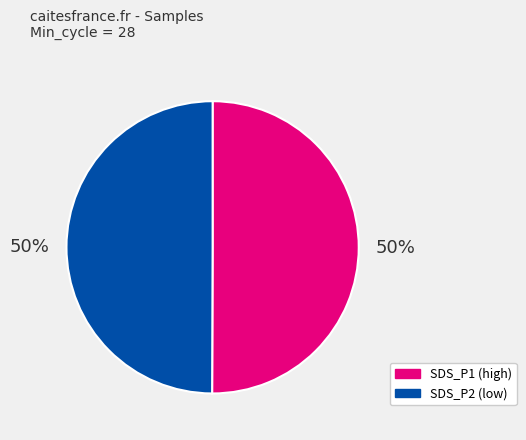

To the nearest percent, what portion does SDS_P1 (high) represent?

50%